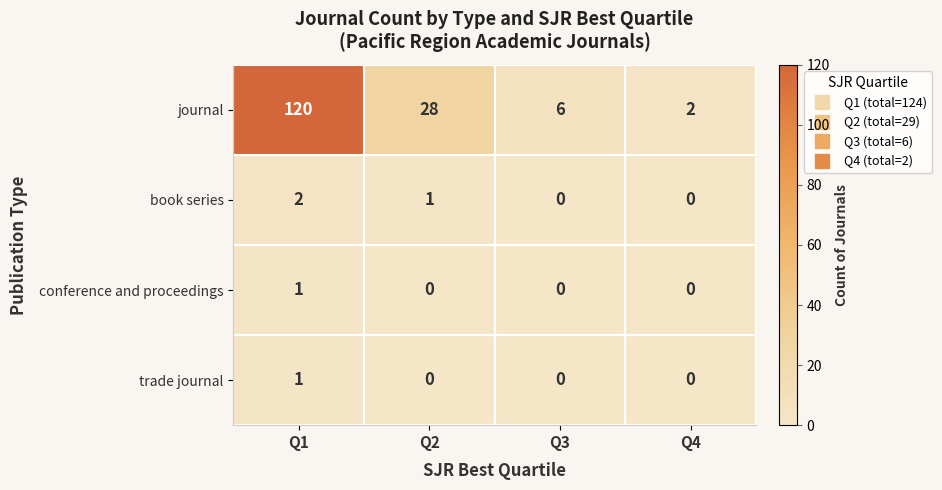

At which label does book series reach its peak?

Q1